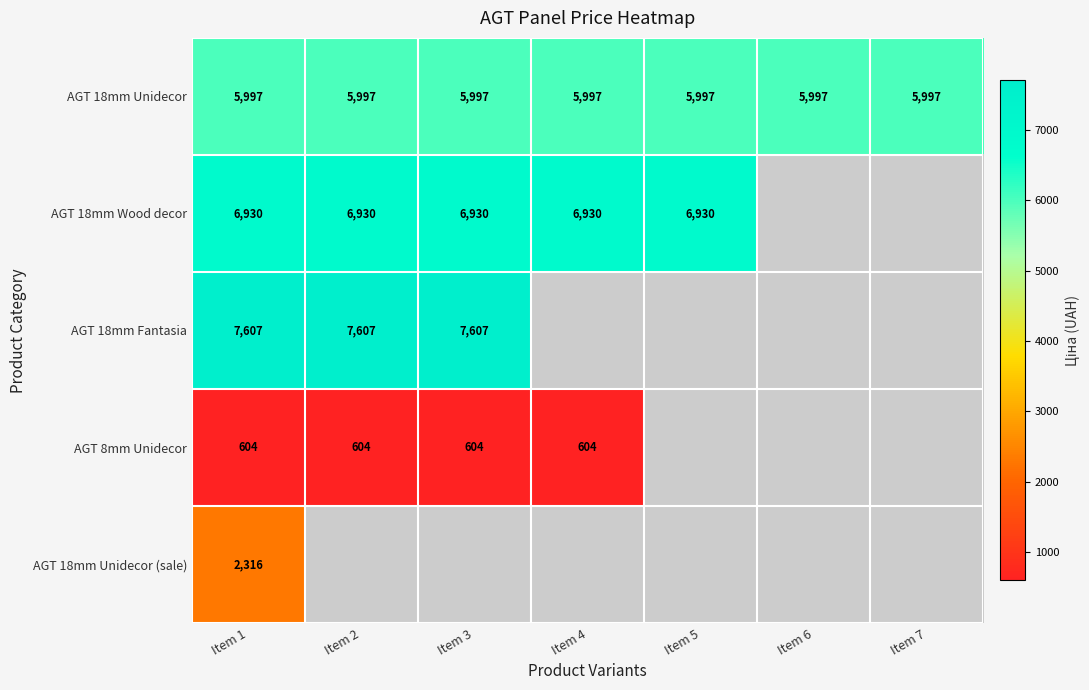

Count the number of data series in this chart.

5